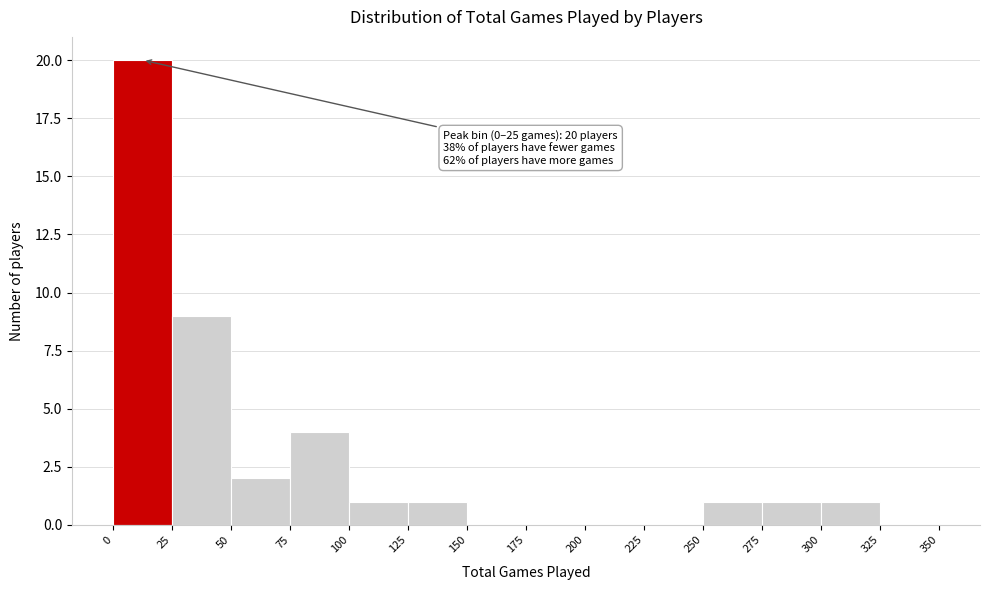

Over which range of the x-axis is the bar tallest?

0 to 25